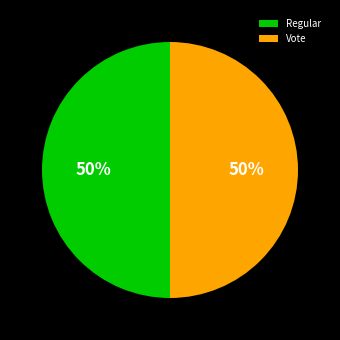

Is the sum of Regular and Vote greater than half?

Yes